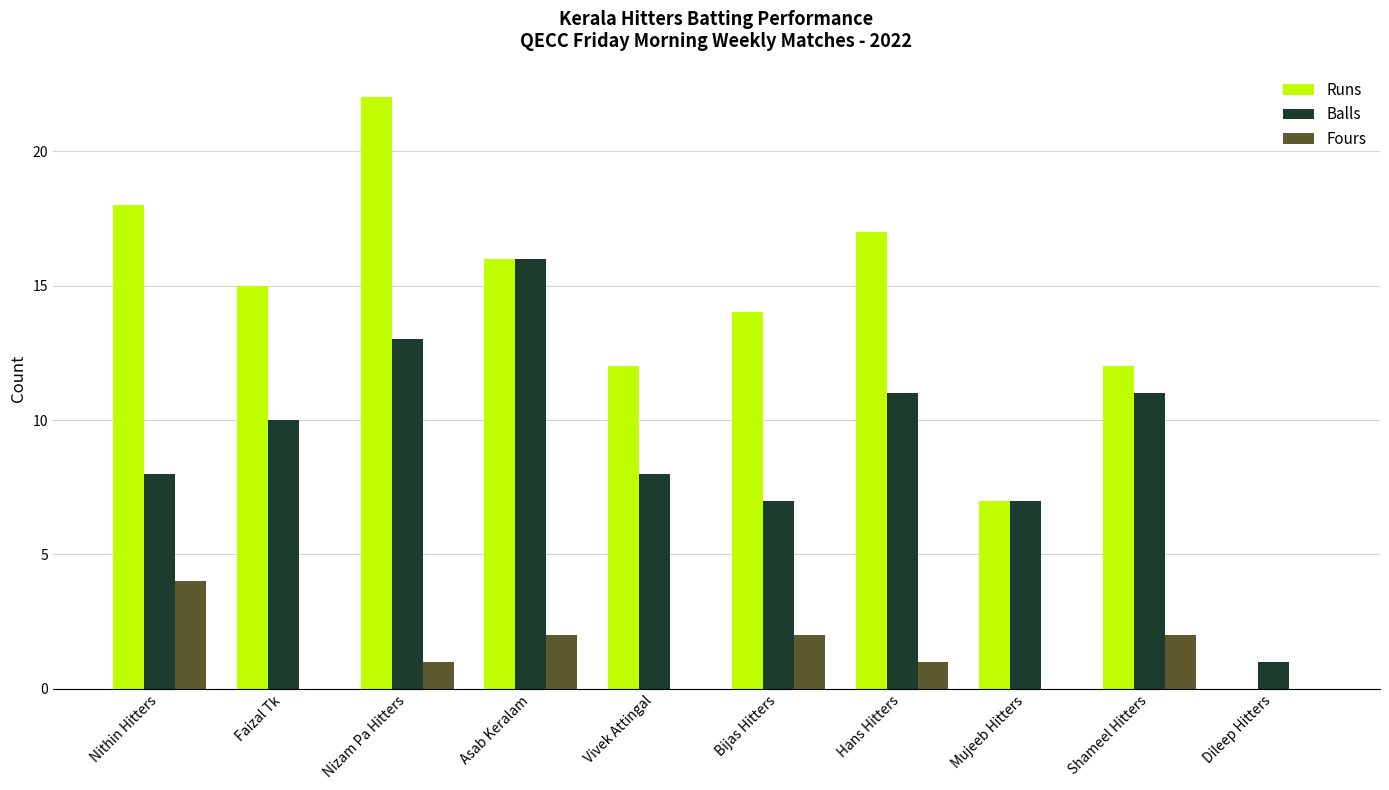

Which series changed the most between Faizal Tk and Mujeeb Hitters?

Runs